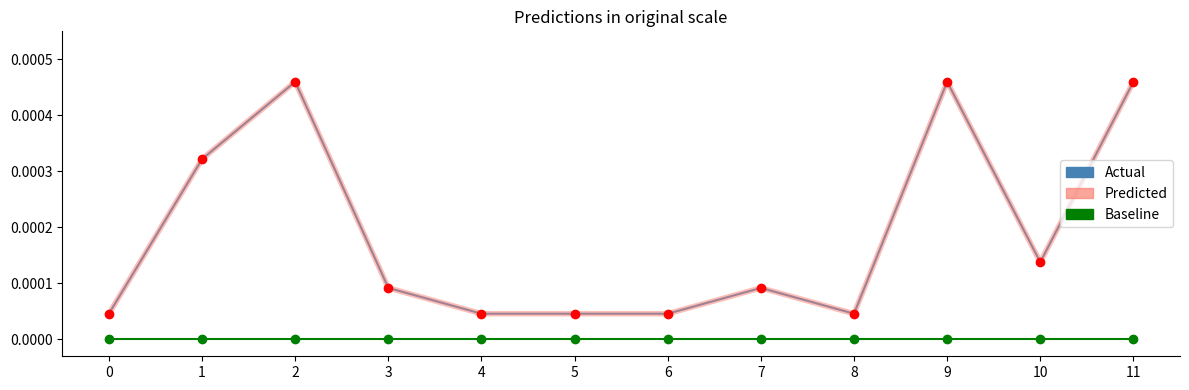

At how many categories does at least one series exceed 0?

12